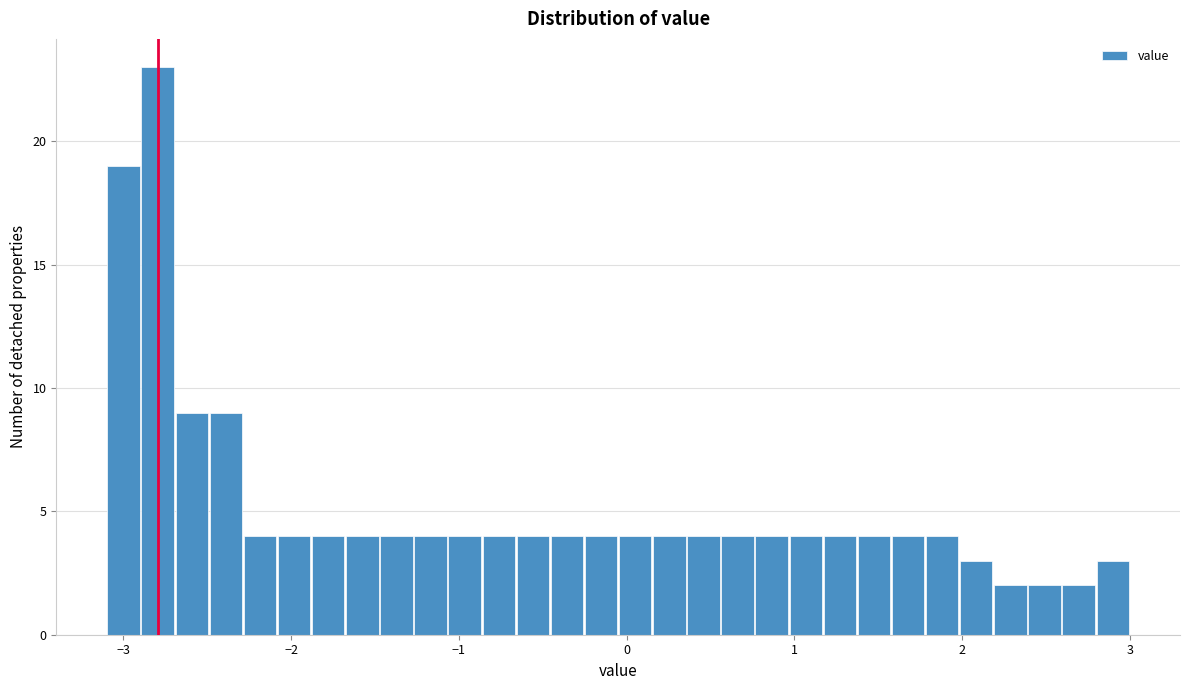

Read against the x-axis, roughly where is the centre of the tallest bar?

-2.8